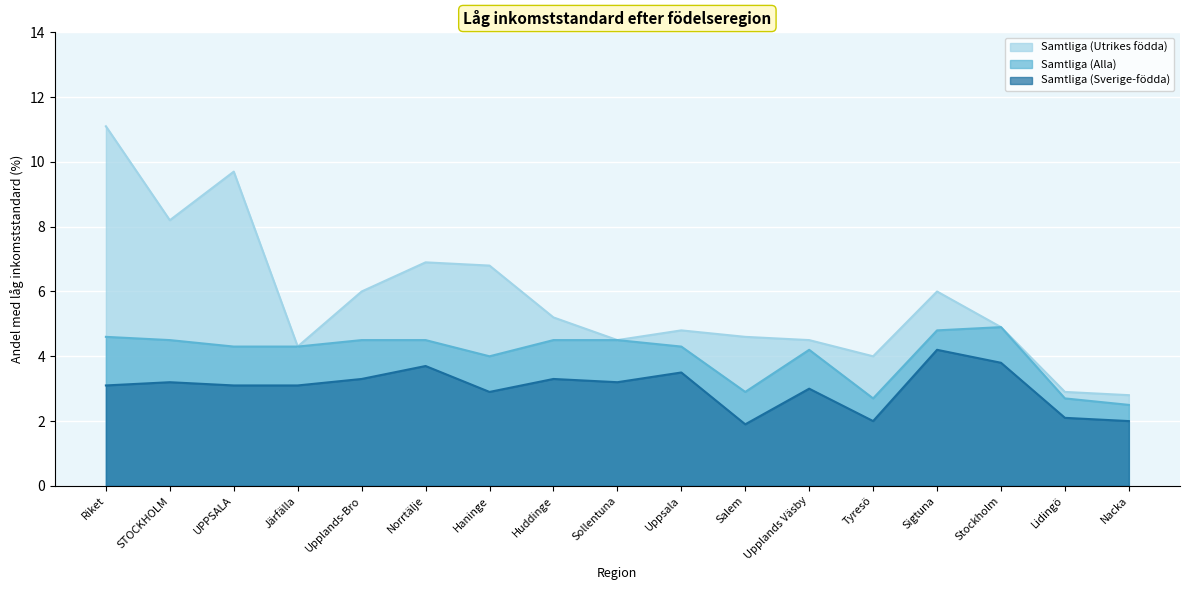

Reading right to left, what are all the values shown in this chart?

Samtliga (Utrikes födda): Nacka=2.8	Lidingö=2.9	Stockholm=4.9	Sigtuna=6.0	Tyresö=4.0	Upplands Väsby=4.5	Salem=4.6	Uppsala=4.8	Sollentuna=4.5	Huddinge=5.2	Haninge=6.8	Norrtälje=6.9	Upplands-Bro=6.0	Järfälla=4.3	UPPSALA=9.7	STOCKHOLM=8.2	Riket=11.1
Samtliga (Alla): Nacka=2.5	Lidingö=2.7	Stockholm=4.9	Sigtuna=4.8	Tyresö=2.7	Upplands Väsby=4.2	Salem=2.9	Uppsala=4.3	Sollentuna=4.5	Huddinge=4.5	Haninge=4.0	Norrtälje=4.5	Upplands-Bro=4.5	Järfälla=4.3	UPPSALA=4.3	STOCKHOLM=4.5	Riket=4.6
Samtliga (Sverige-födda): Nacka=2.0	Lidingö=2.1	Stockholm=3.8	Sigtuna=4.2	Tyresö=2.0	Upplands Väsby=3.0	Salem=1.9	Uppsala=3.5	Sollentuna=3.2	Huddinge=3.3	Haninge=2.9	Norrtälje=3.7	Upplands-Bro=3.3	Järfälla=3.1	UPPSALA=3.1	STOCKHOLM=3.2	Riket=3.1